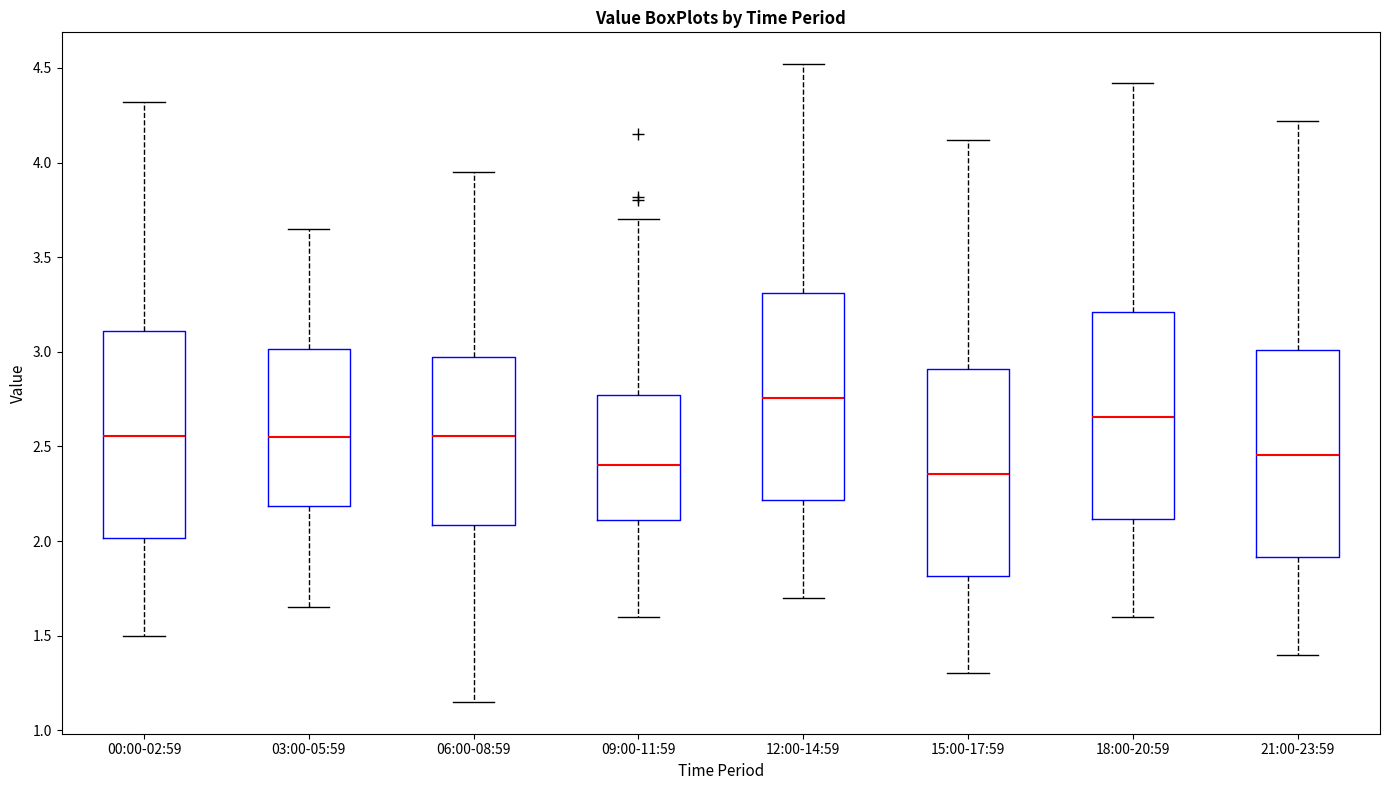

Where does the upper whisker of the box for 15:00-17:59 end on the y-axis? The values are not printed on the chart, so give them approximately, as read against the axis.

4.10